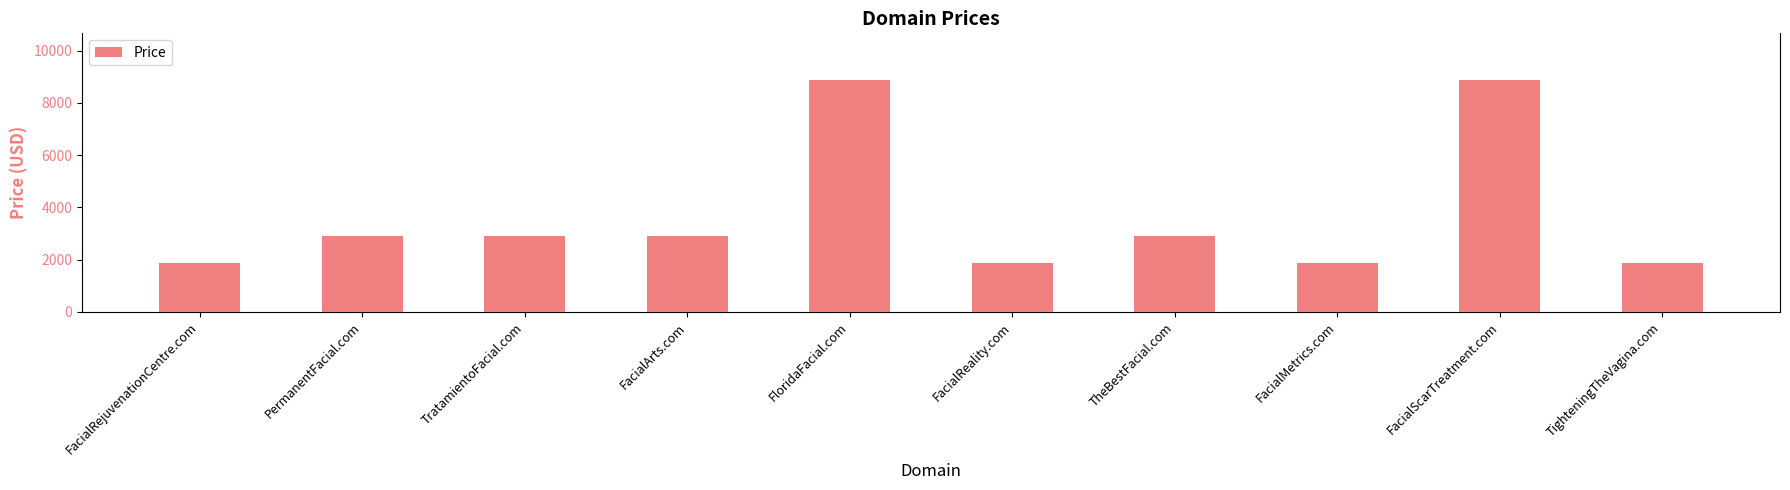

Read the value at TheBestFacial.com, to the nearest 50.

2900